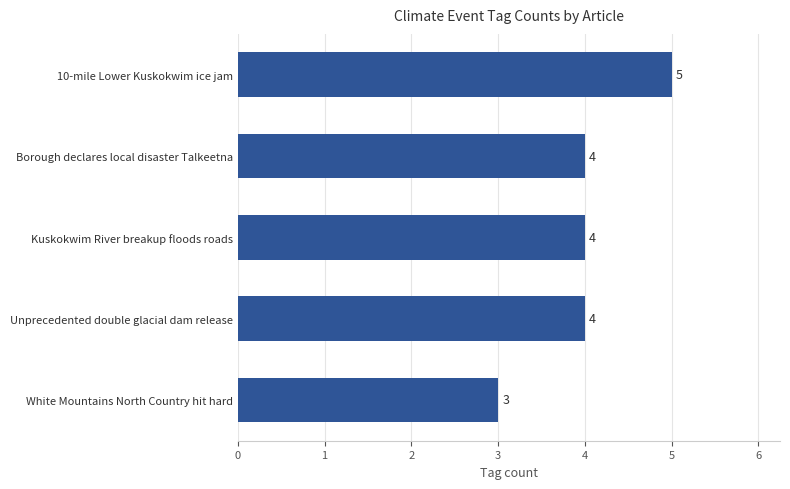

What is the minimum value shown in the chart?

3